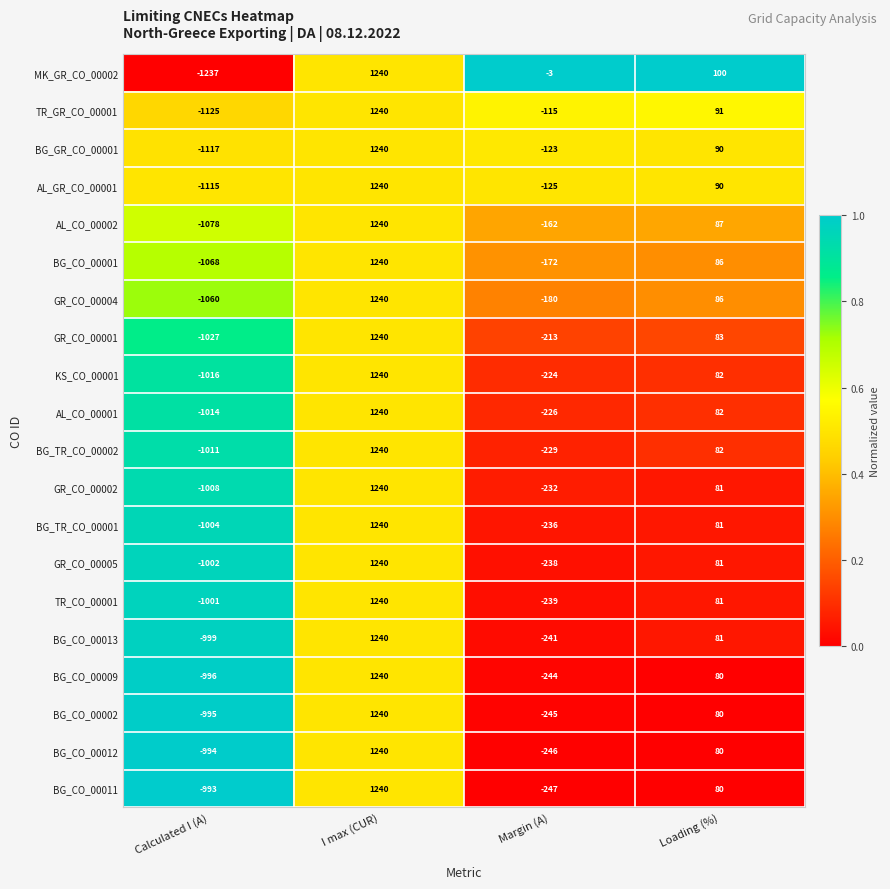

What is the approximate value of BG_TR_CO_00001 at I max (CUR), to the nearest 50?

1250